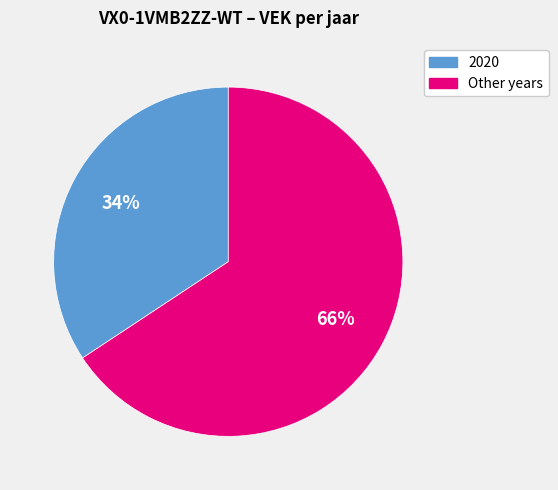

Does any single category account for the majority?

Yes